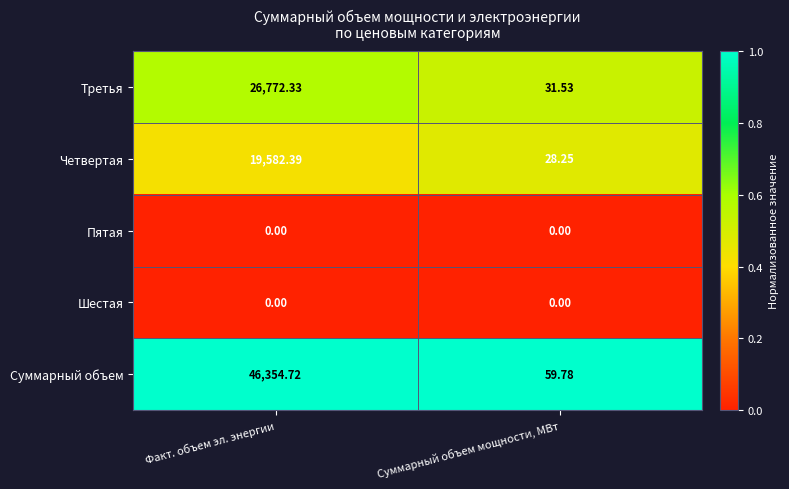

Which series has the largest range (max minus min)?

Суммарный объем